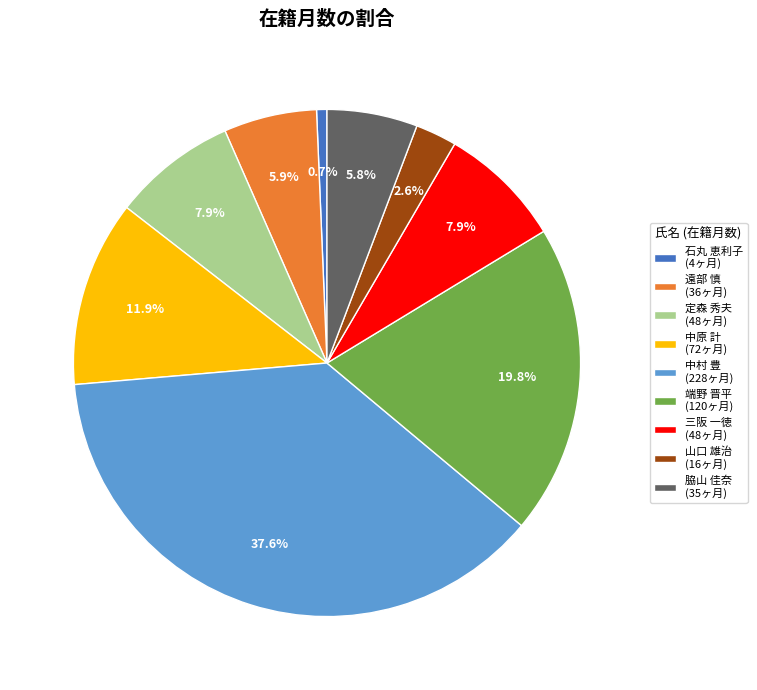

What portion of the pie excludes 定森 秀夫?

92.1%